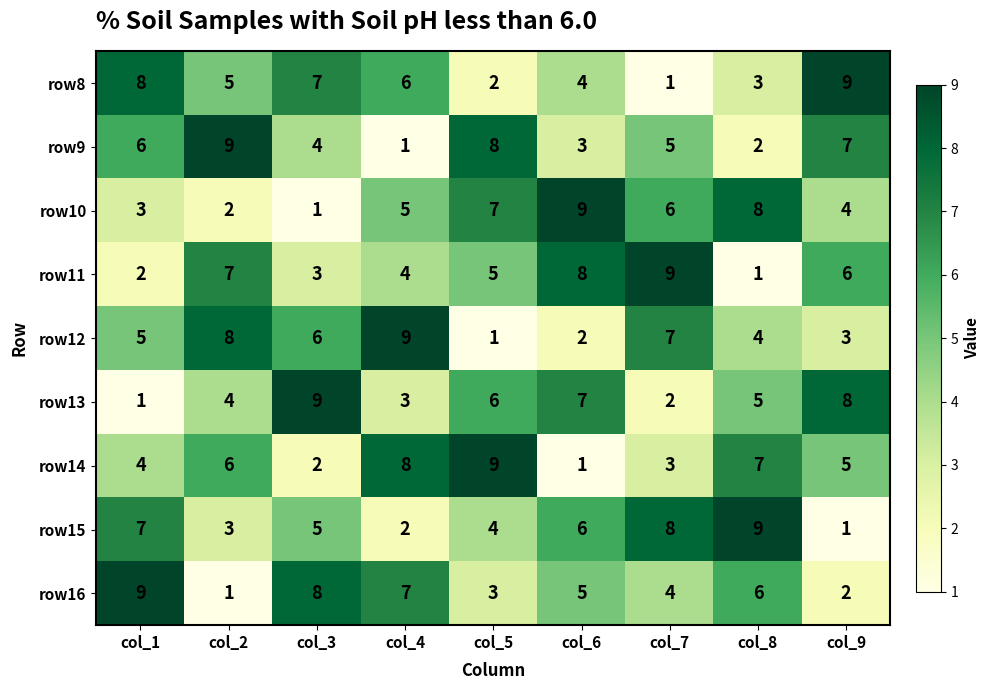

What is the maximum value shown in the chart?

9